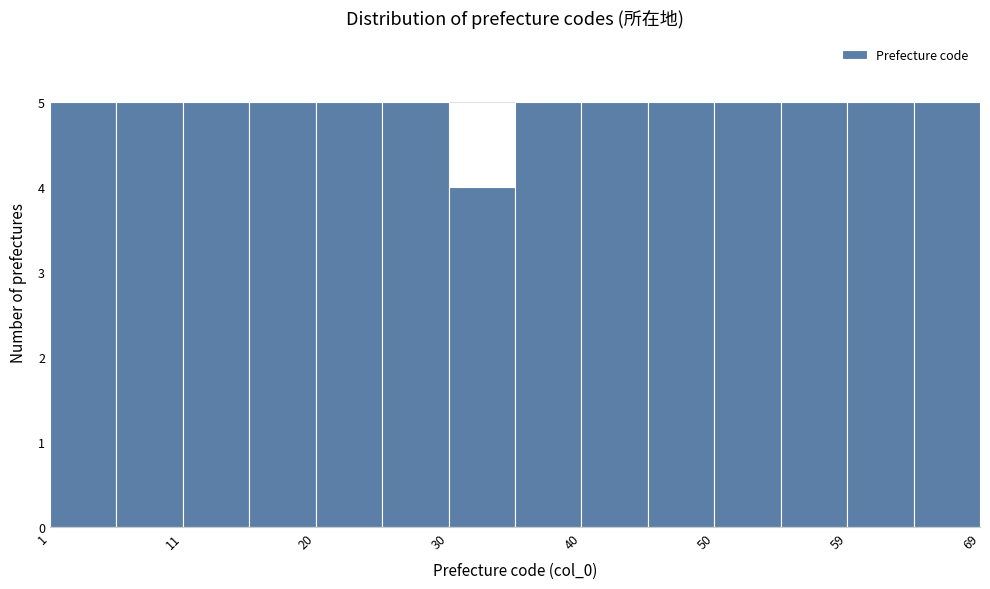

How tall is the bar that spans 50 to 54 on the x-axis? Neither the bar edges nor the heights are printed on the chart, so give them approximately, as read against the axes.

5